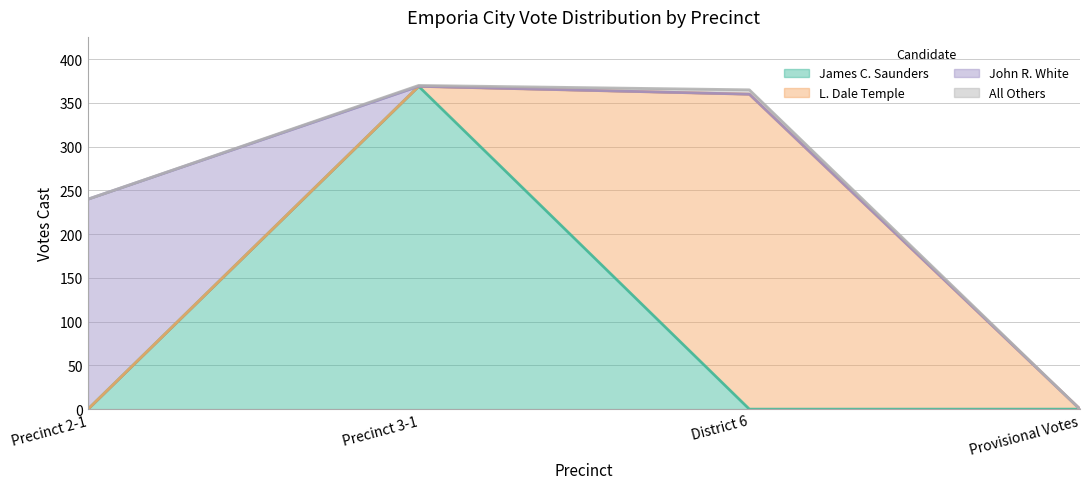

Reading left to right, extract all data points from this chart.

James C. Saunders: Precinct 2-1=0	Precinct 3-1=369	District 6=0	Provisional Votes=0
L. Dale Temple: Precinct 2-1=0	Precinct 3-1=0	District 6=360	Provisional Votes=0
John R. White: Precinct 2-1=240	Precinct 3-1=0	District 6=0	Provisional Votes=0
All Others: Precinct 2-1=0	Precinct 3-1=1	District 6=5	Provisional Votes=0